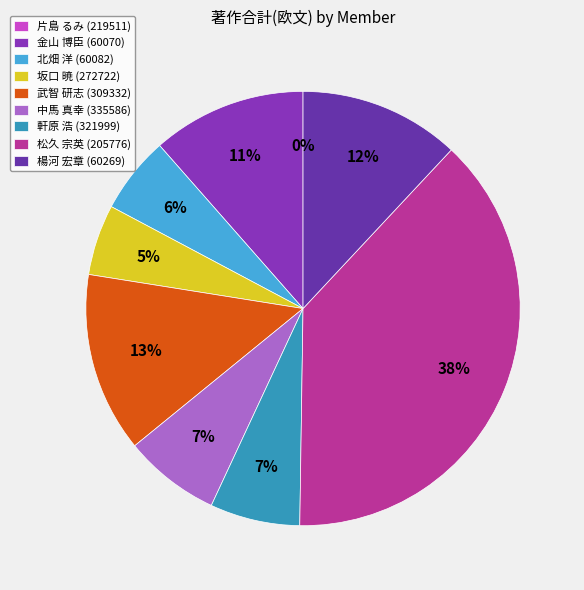

To the nearest percent, what portion does 軒原 浩 (321999) represent?

7%